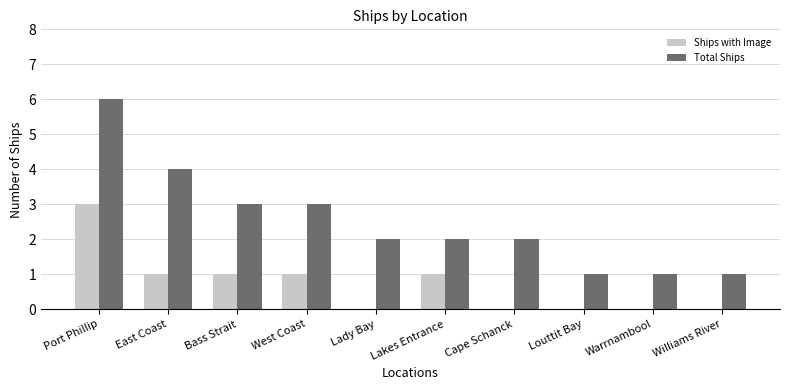

What is the sum of the Total Ships values at Lakes Entrance and East Coast?

6